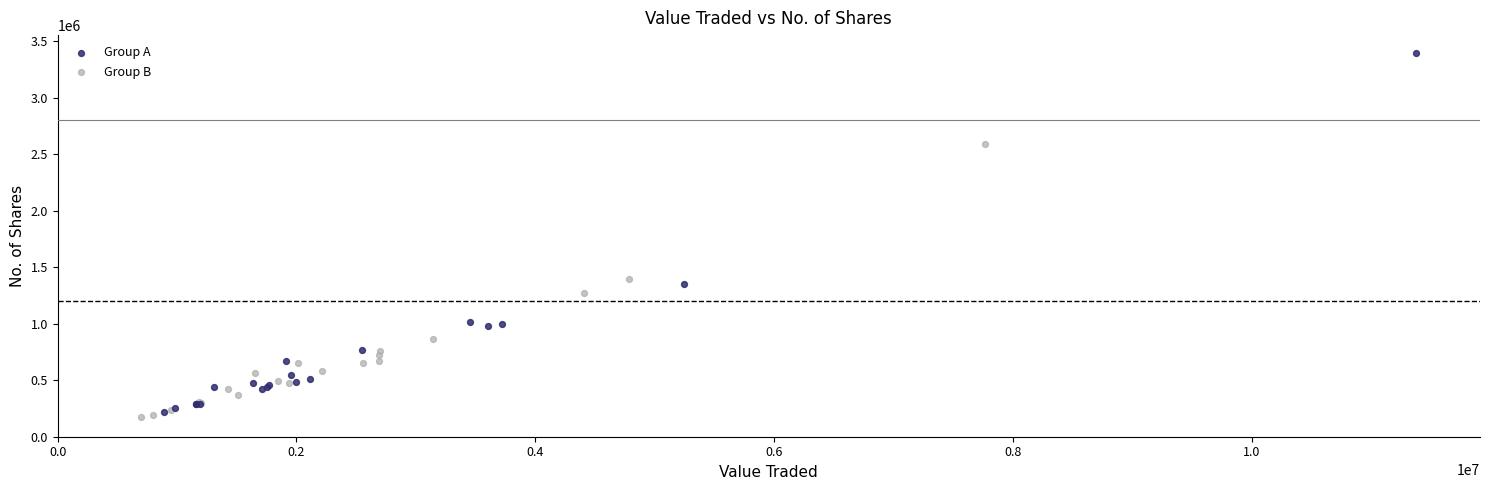

Which series reaches the maximum Y coordinate?

Group A